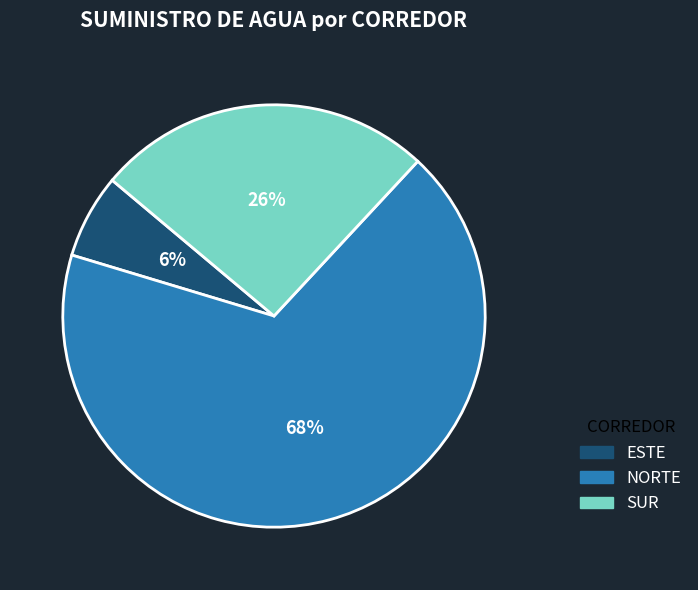

Which has a higher value, ESTE or NORTE?

NORTE